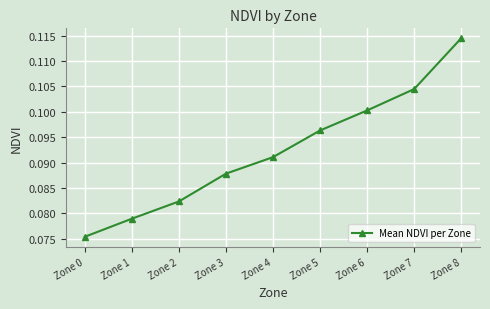

True or false: there are more than 1 points higher than both neighbors.

False